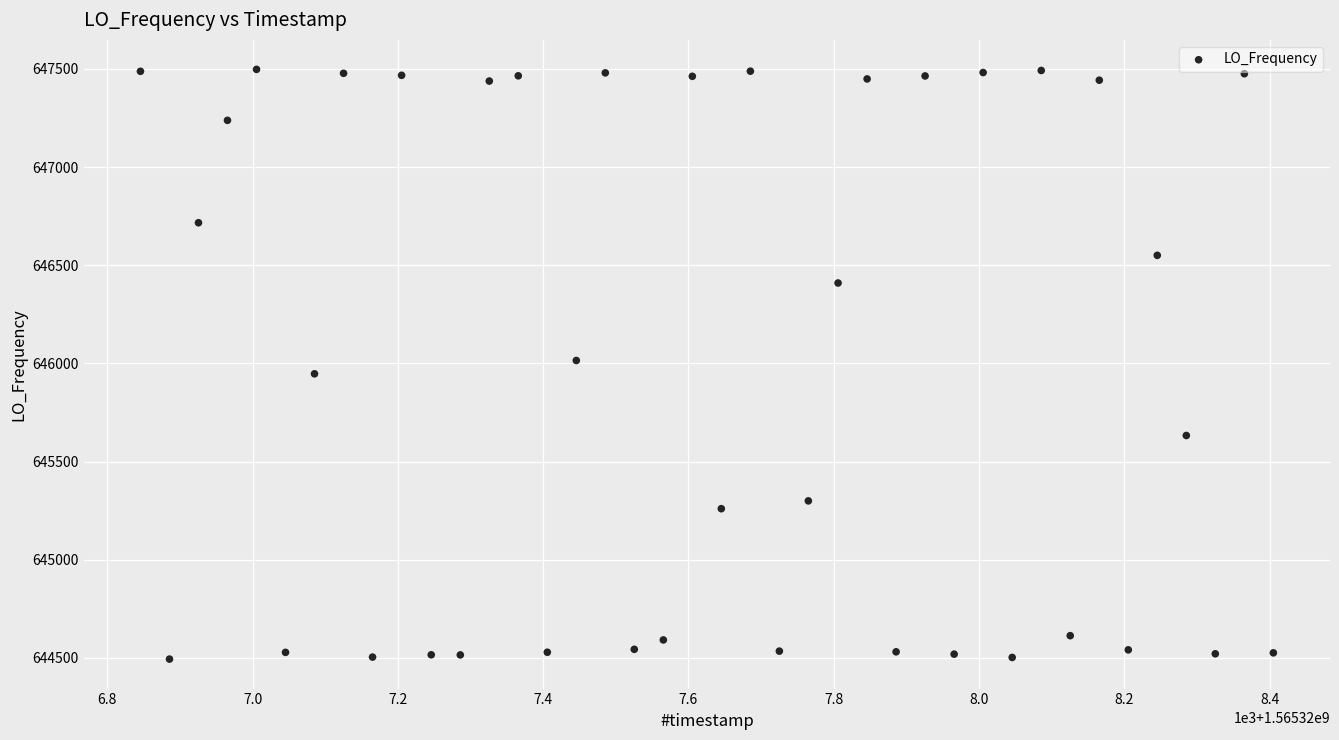

What is the range of X values (max minus min)?

1559.5